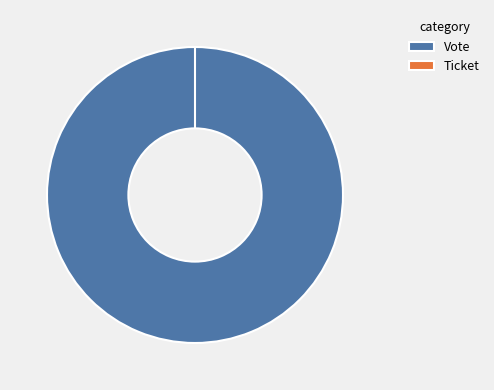

How many slices are in this pie chart?

2